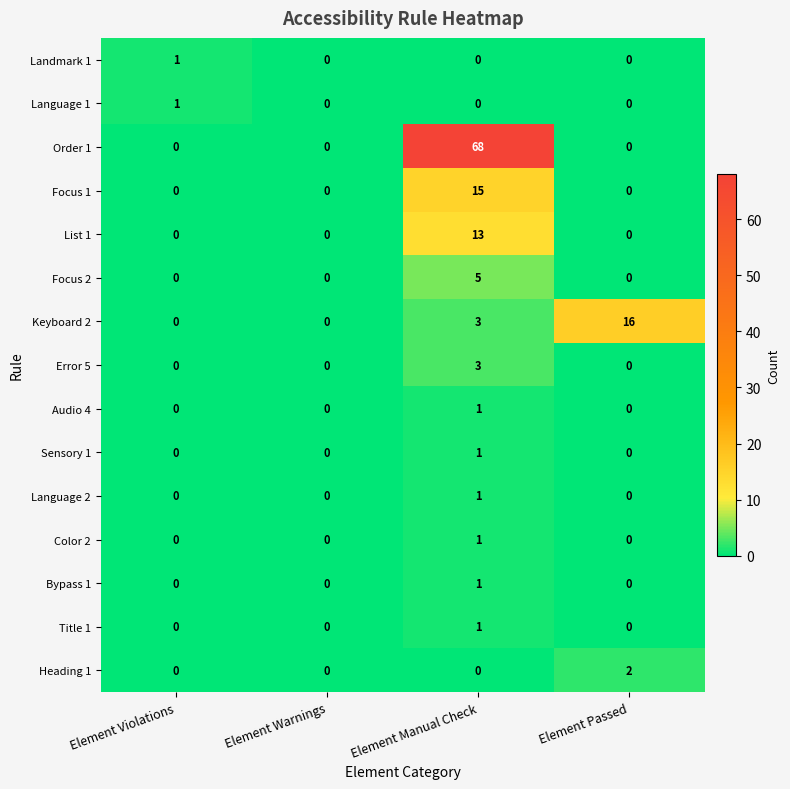

The Focus 2 series shows 5 at Element Manual Check. True or false?

True